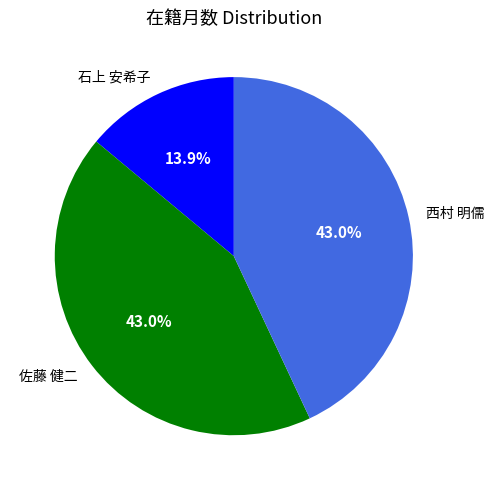

Count the number of slices in the pie.

3